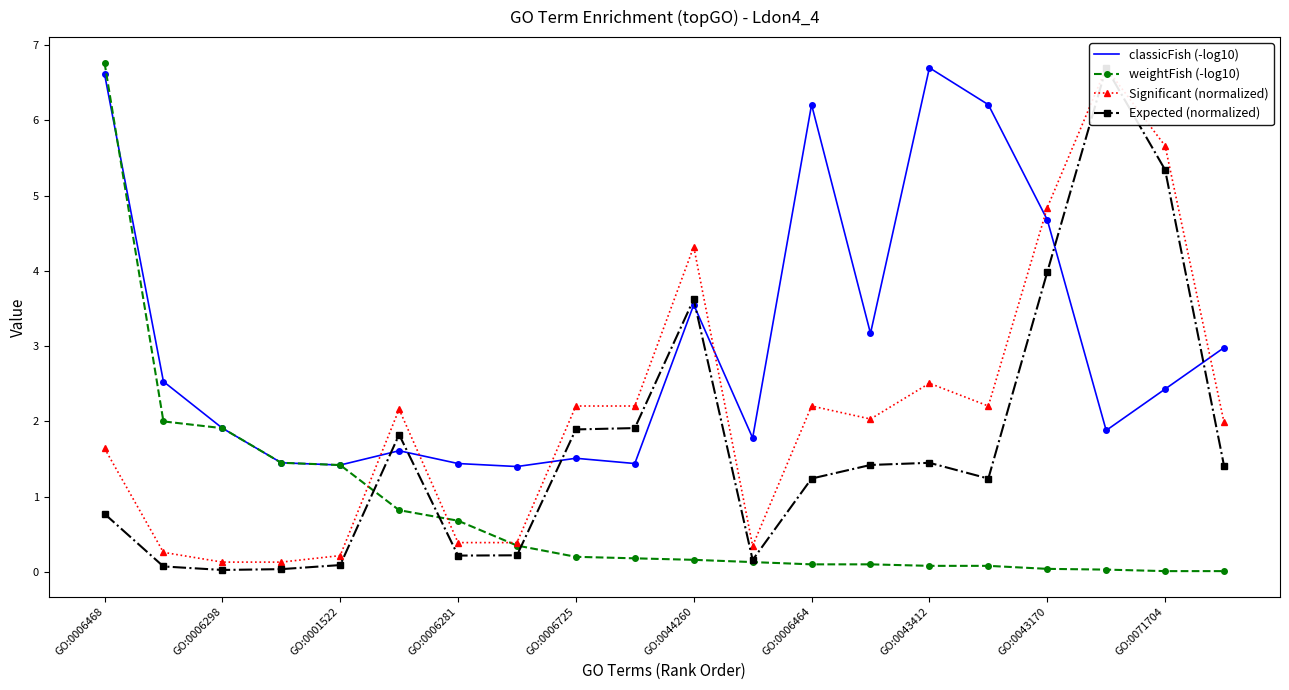

Is this an area chart (filled region under the line)?

No